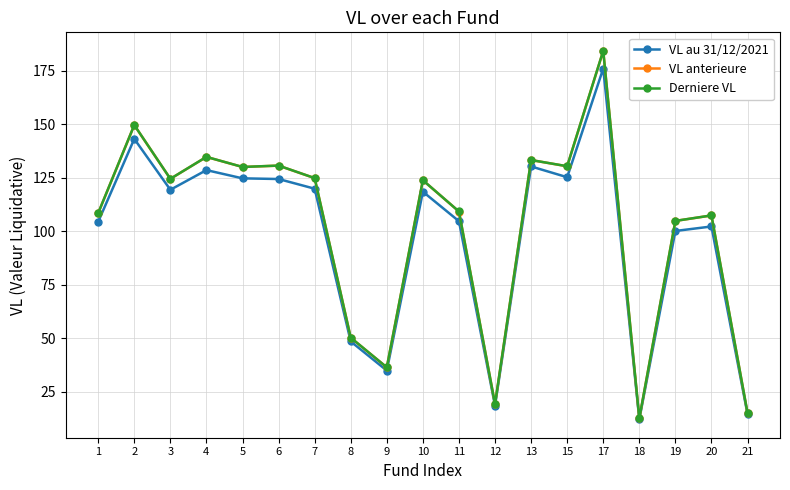

The VL au 31/12/2021 series shows 49.1 at 5. True or false?

False